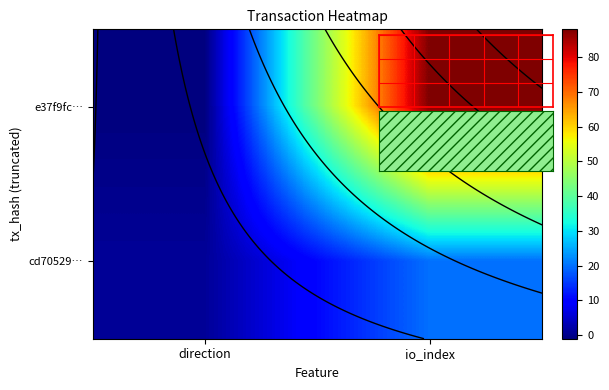

What is the maximum value for e37f9fc…?

88